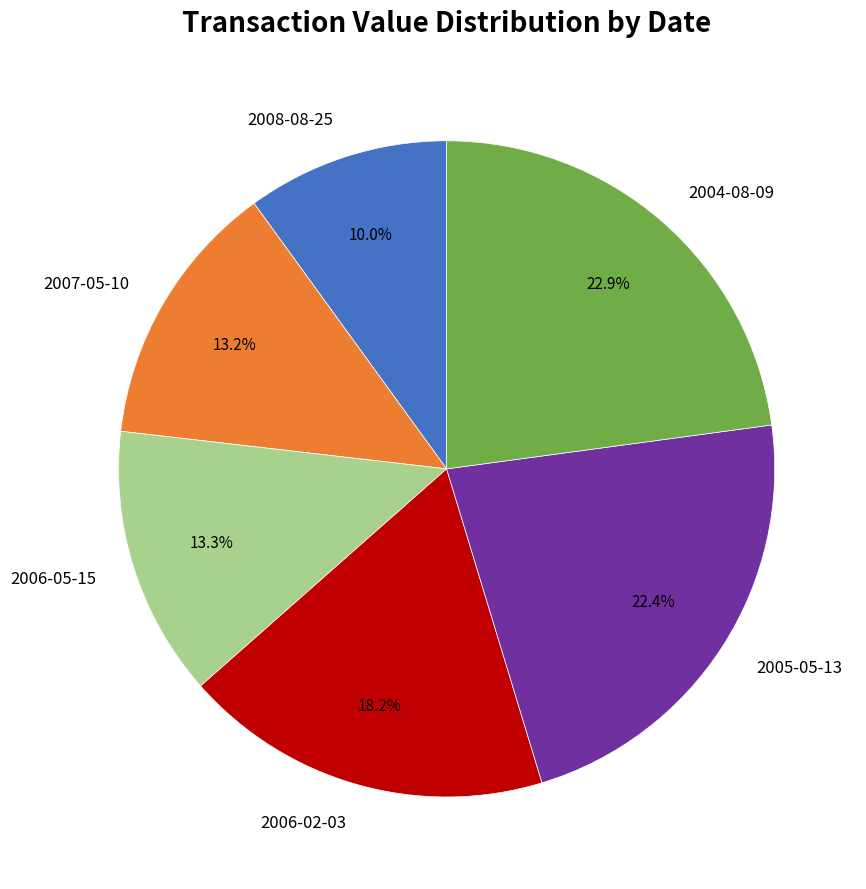

How many segments does this pie chart have?

6